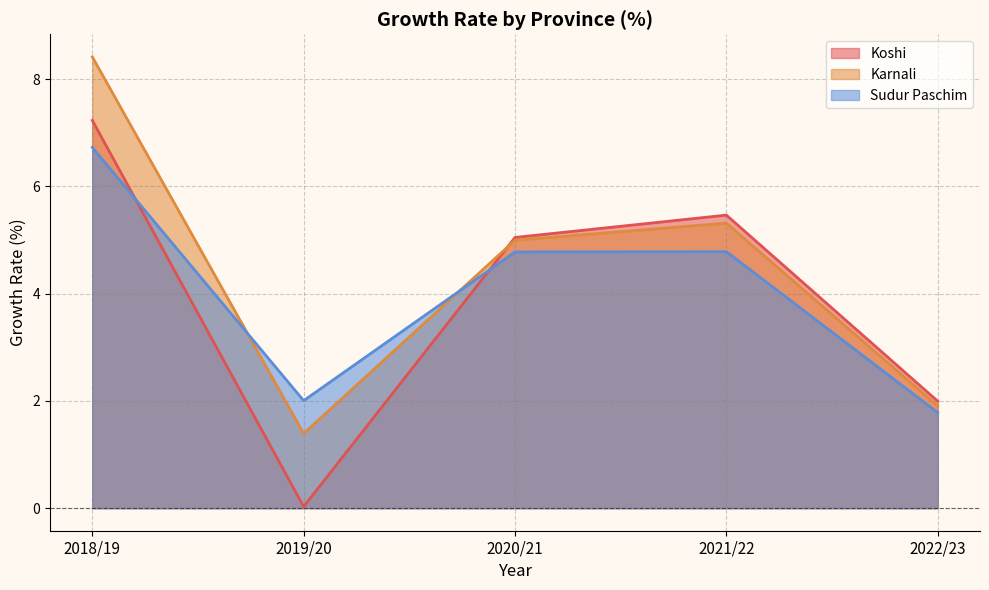

The value of Koshi at 2018/19 is 7.2. True or false?

True